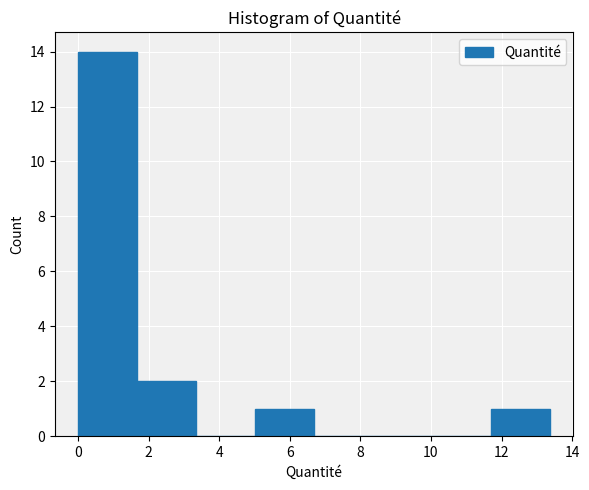

Reading left to right, transcribe this chart: for each bar, give the range it covers on the x-axis and its height. Neither the bar edges nor the heights are printed on the chart, so give them approximately, as read against the axes.

0.0 to 1.6: 14
1.6 to 3.4: 2
3.4 to 5.0: 0
5.0 to 6.6: 1
6.6 to 8.4: 0
8.4 to 10.0: 0
10.0 to 11.6: 0
11.6 to 13.4: 1